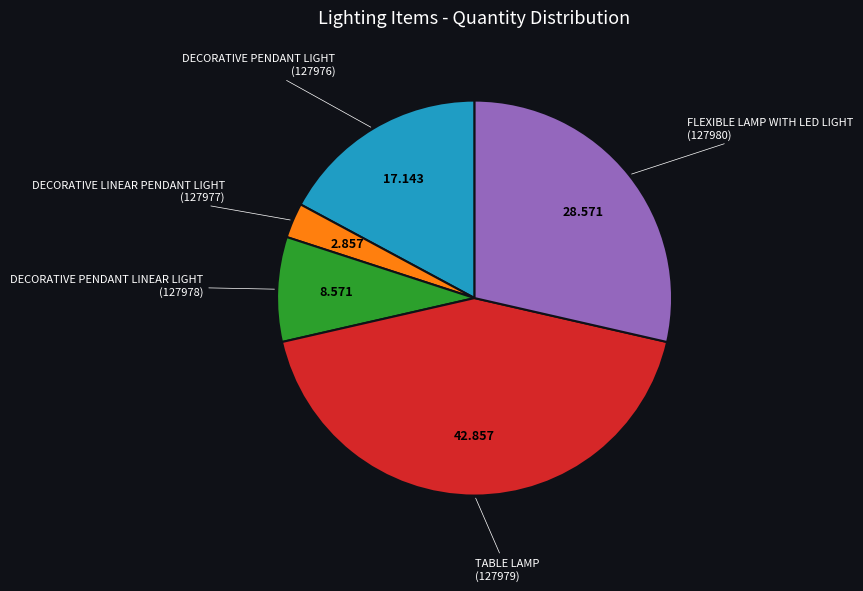

Does any single category account for the majority?

No